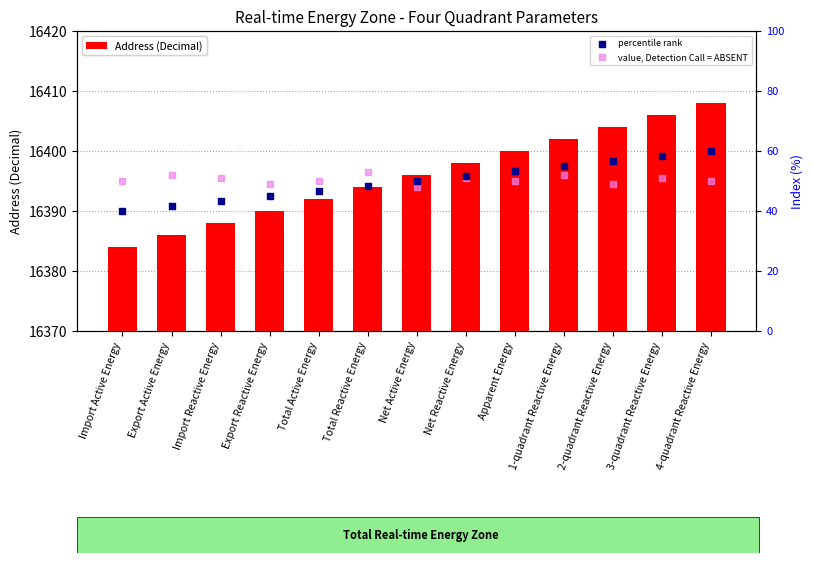

Which series contains the lowest Y value?

percentile rank